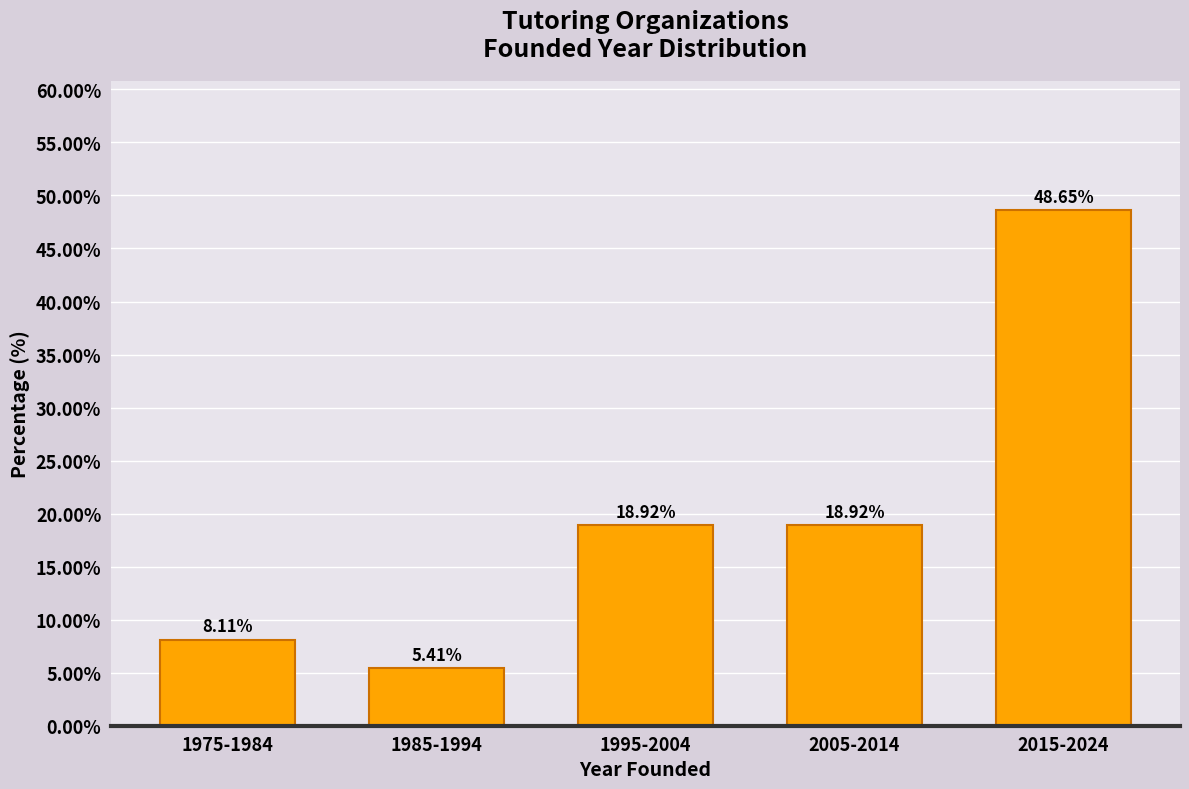

What is the change in value from 1995-2004 to 2015-2024?

+29.7